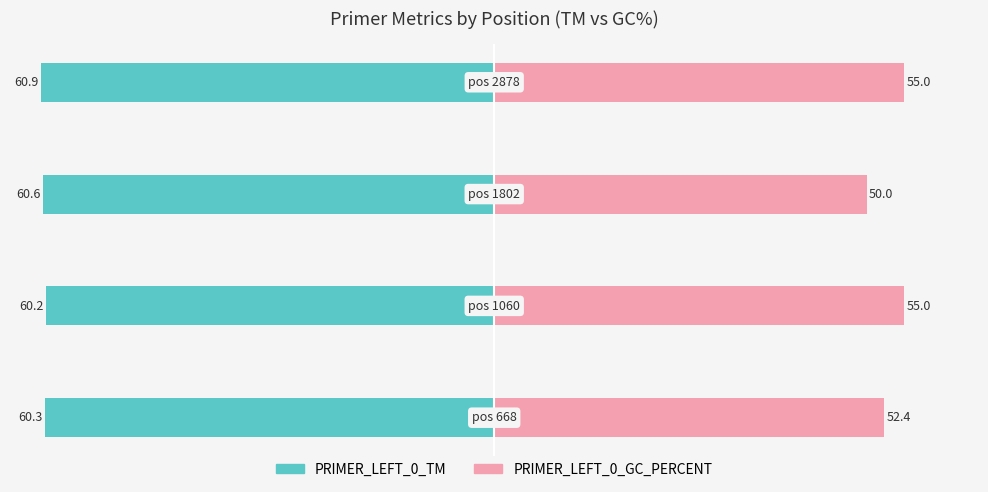

At how many categories does at least one series exceed -25?

4